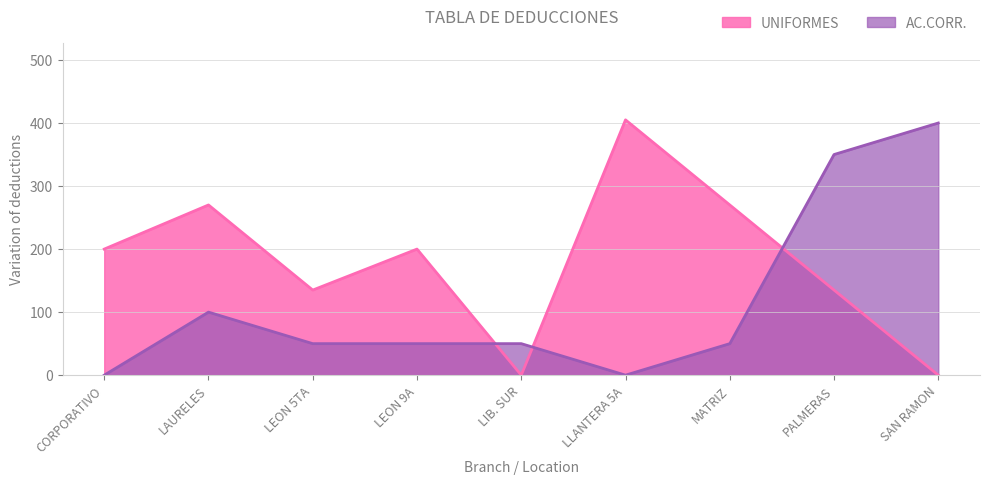

Rank the categories by UNIFORMES value from lowest to highest.

LIB. SUR, SAN RAMON, LEON 5TA, PALMERAS, CORPORATIVO, LEON 9A, LAURELES, MATRIZ, LLANTERA 5A